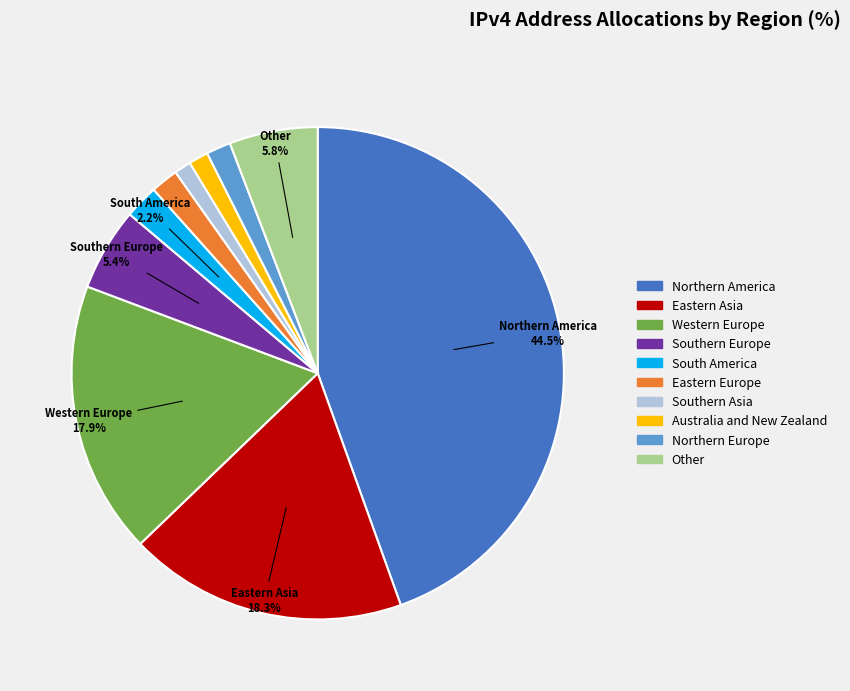

The Southern Asia slice represents 1% of the pie. True or false?

True